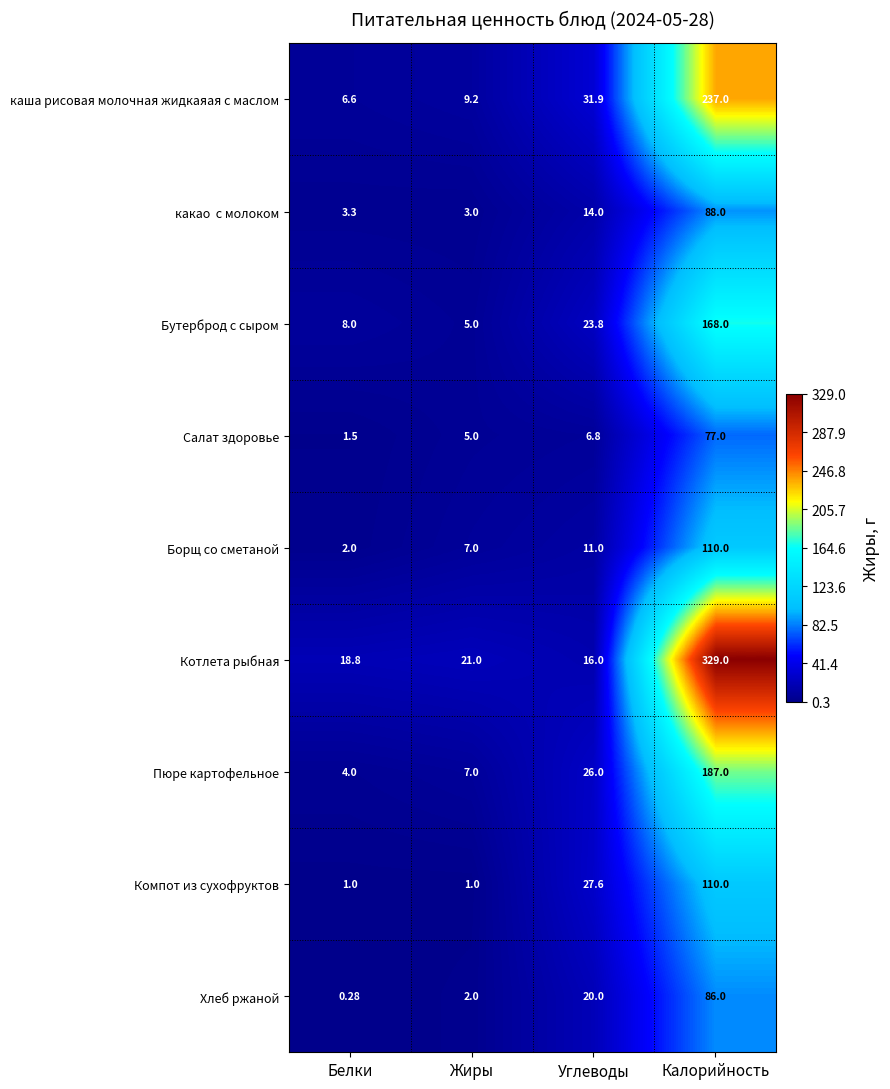

Rank the categories by Хлеб ржаной value from highest to lowest.

Калорийность, Углеводы, Жиры, Белки